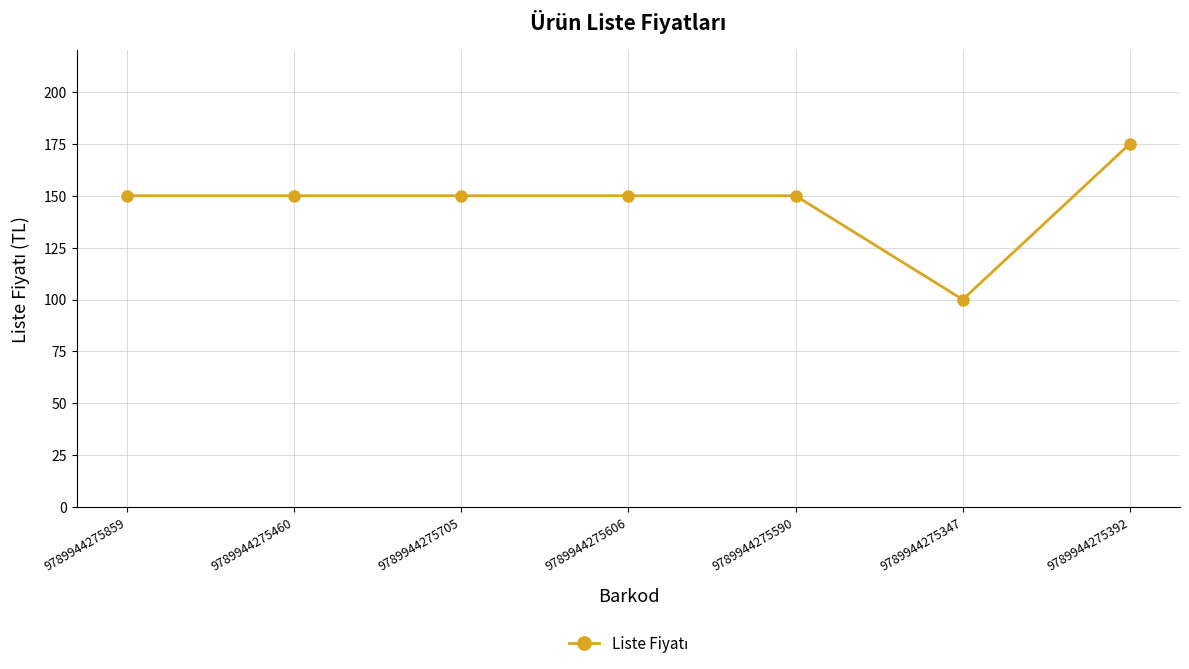

What is the sum of all values?

1025